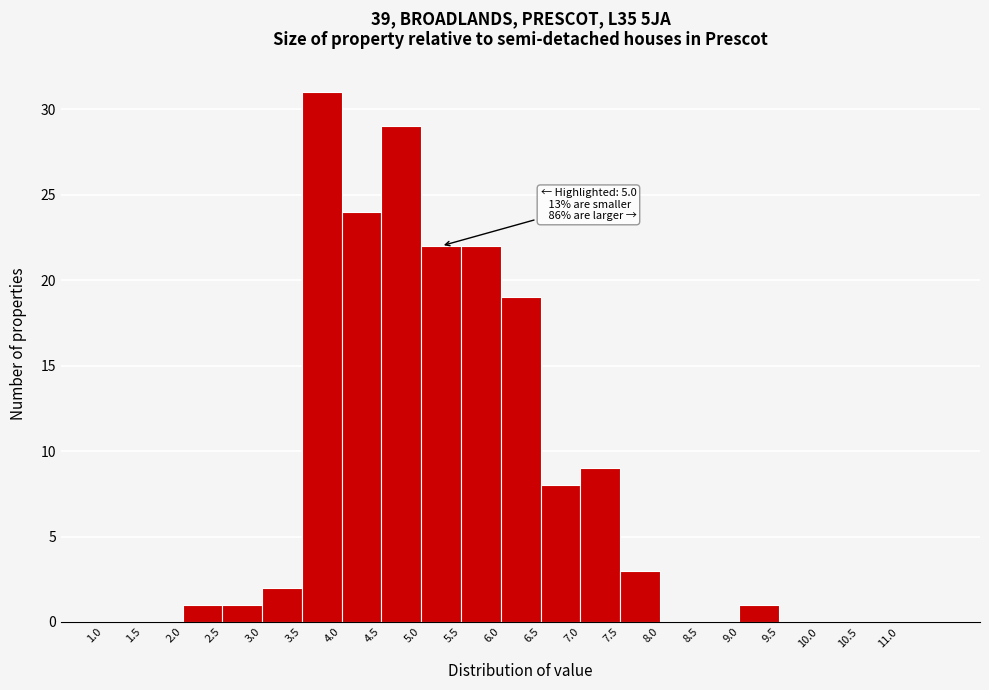

Over which range of the x-axis is the bar tallest?

3.5 to 4.0